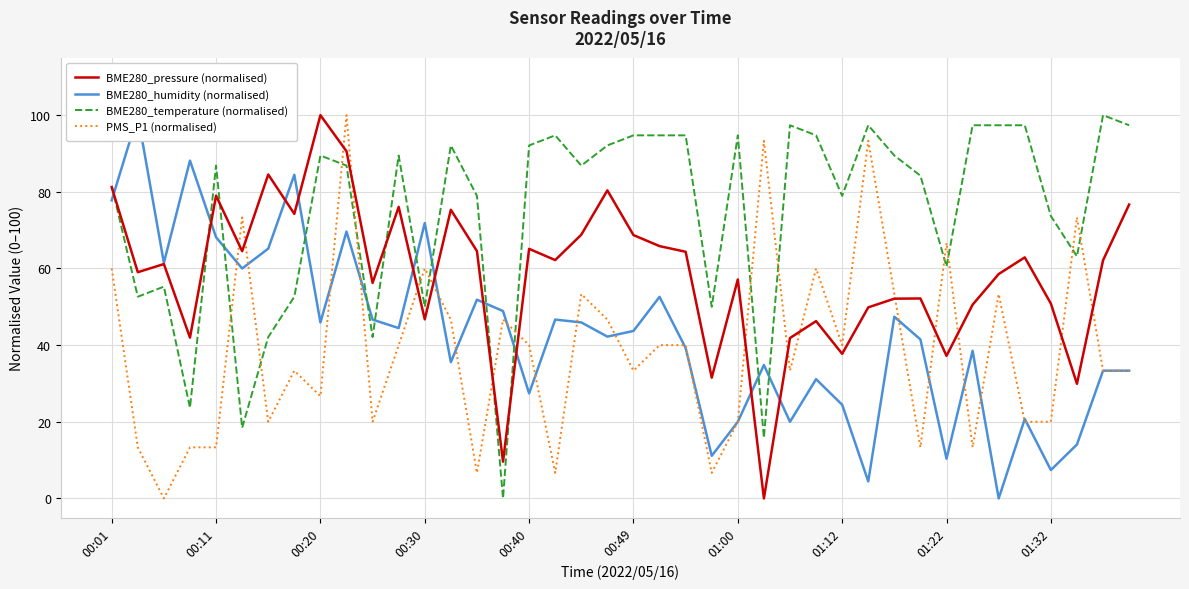

True or false: PMS_P1 (normalised) and BME280_pressure (normalised) intersect in this chart.

True